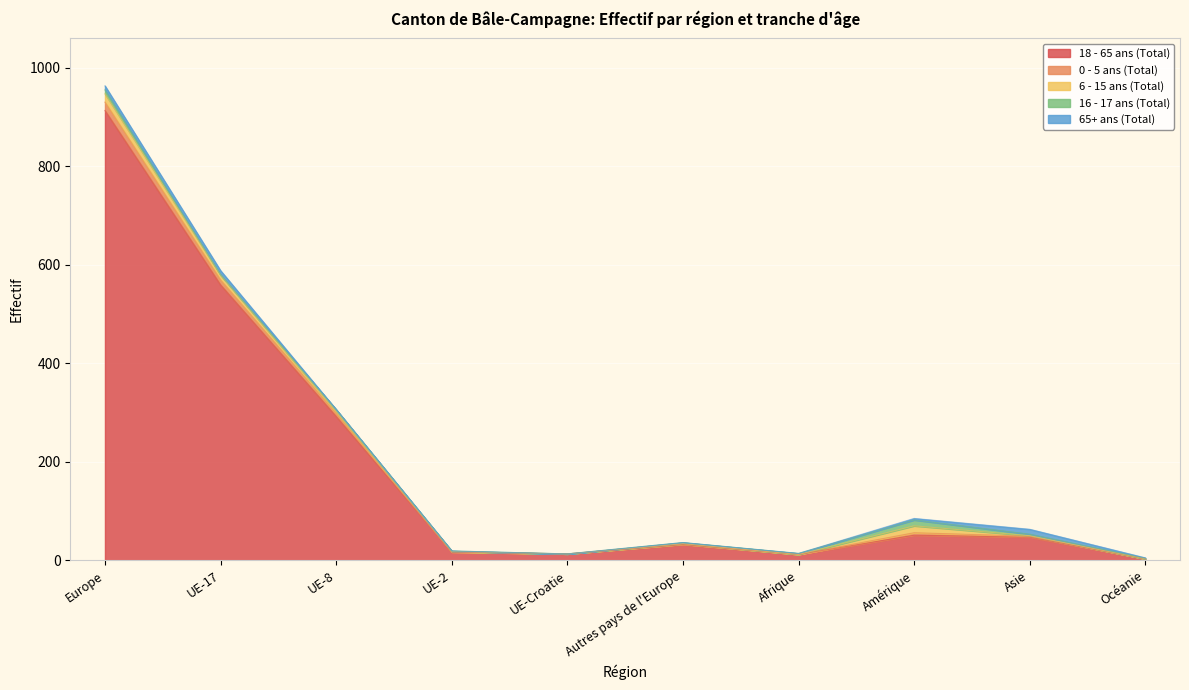

Which series has the largest range (max minus min)?

18 - 65 ans (Total)